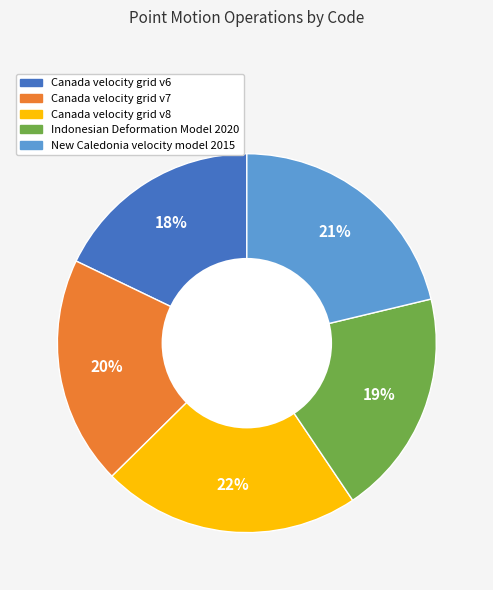

To the nearest percent, what is the difference between the largest and smallest slice percentages?

4%